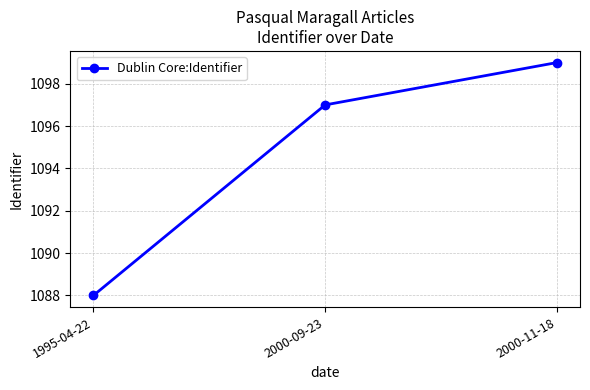

The value at 2000-11-18 is 1822. True or false?

False